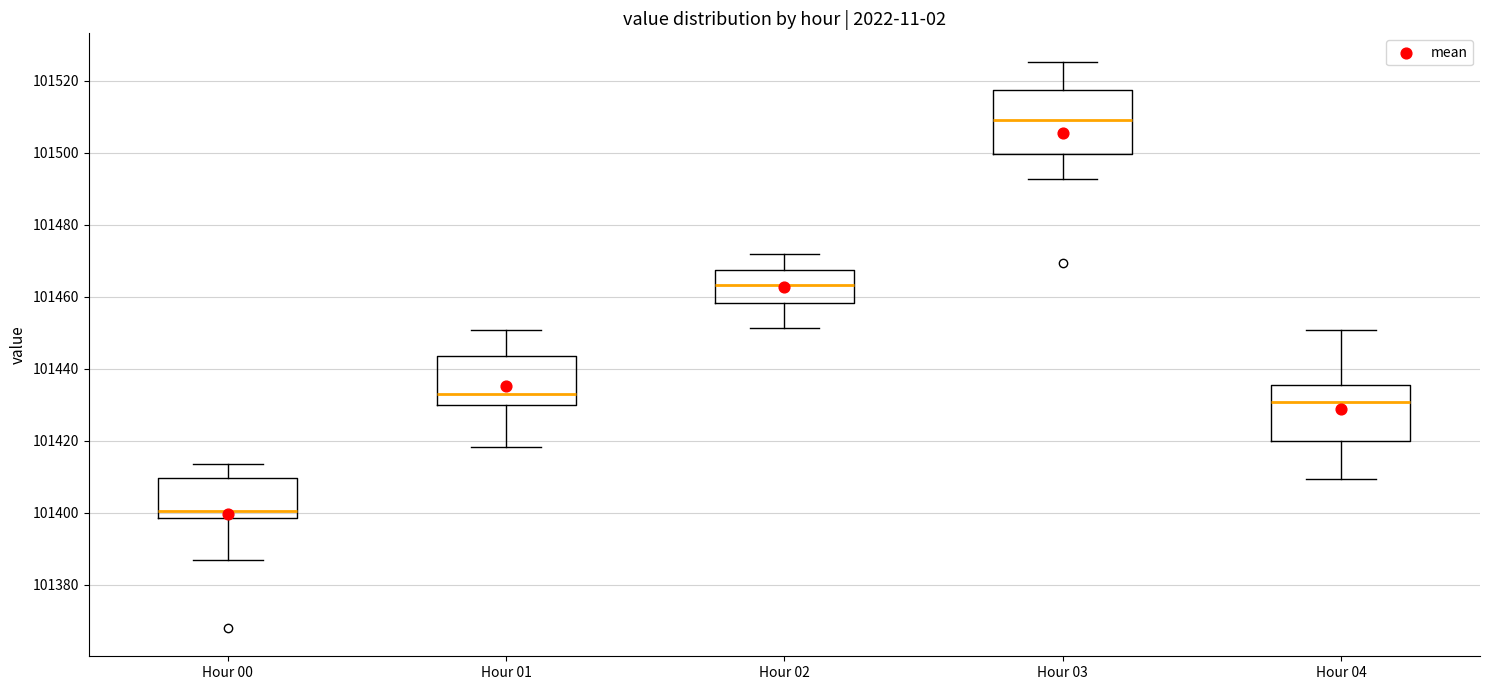

Comparing the boxes themselves (not the whiskers), which one is the tallest?

Hour 03